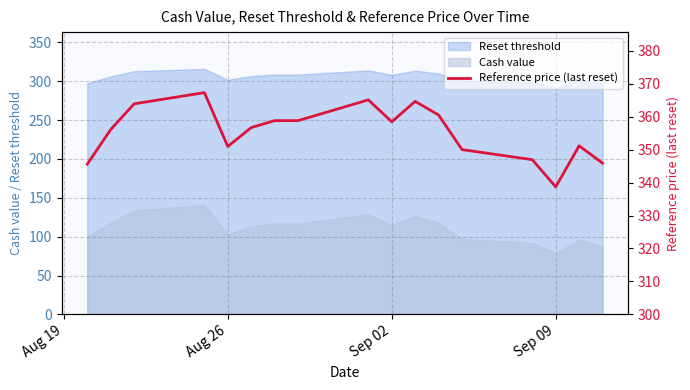

True or false: Reset threshold has a value of 431.0 at Sep 09.

False